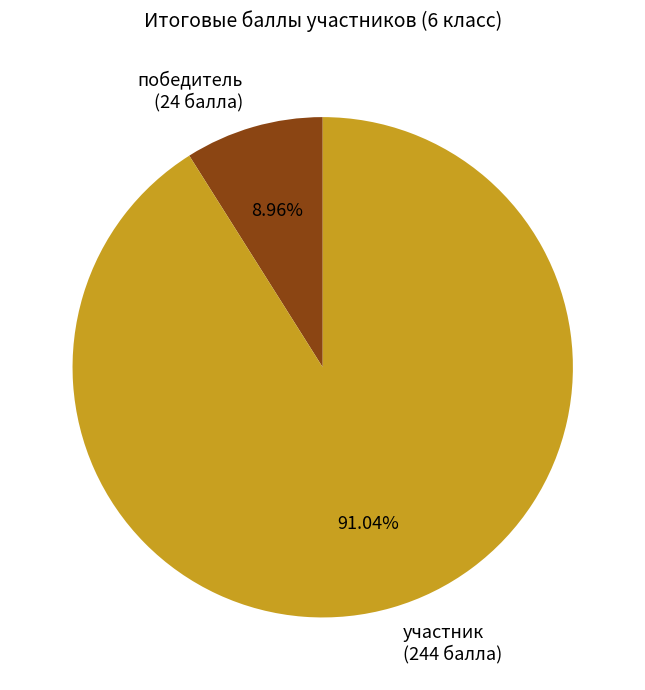

Combined, do участник (244 балла) and победитель (24 балла) account for over 50%?

Yes